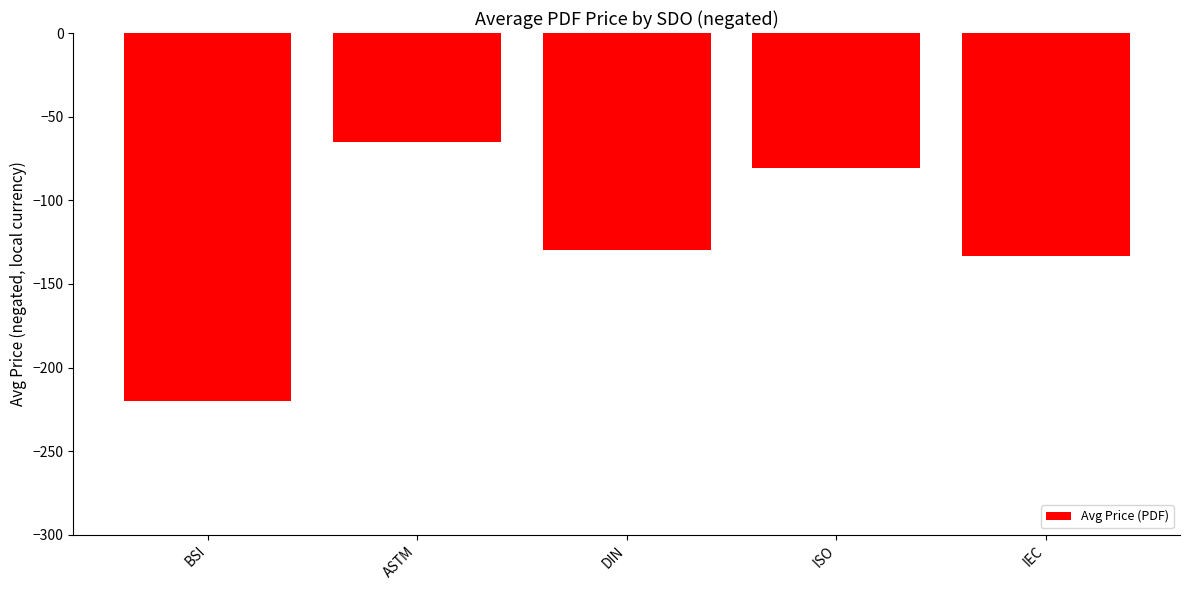

What is the sum of the values at ISO and IEC?

-214.1